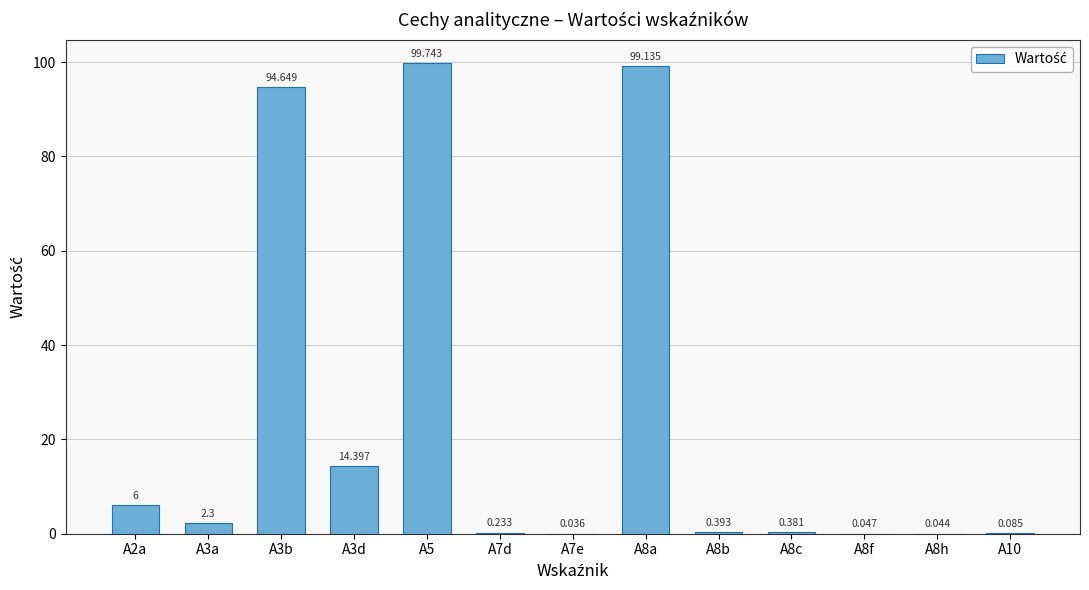

What is the value of the 2nd bar from the left?

2.3